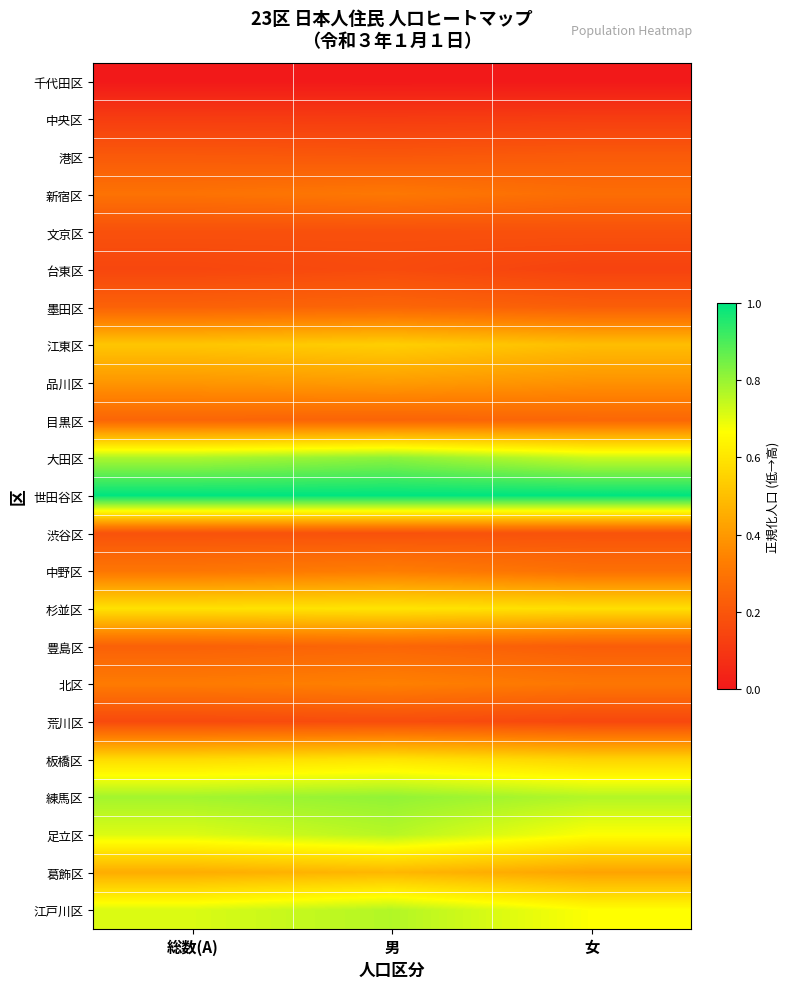

At how many categories does at least one series exceed 0?

3